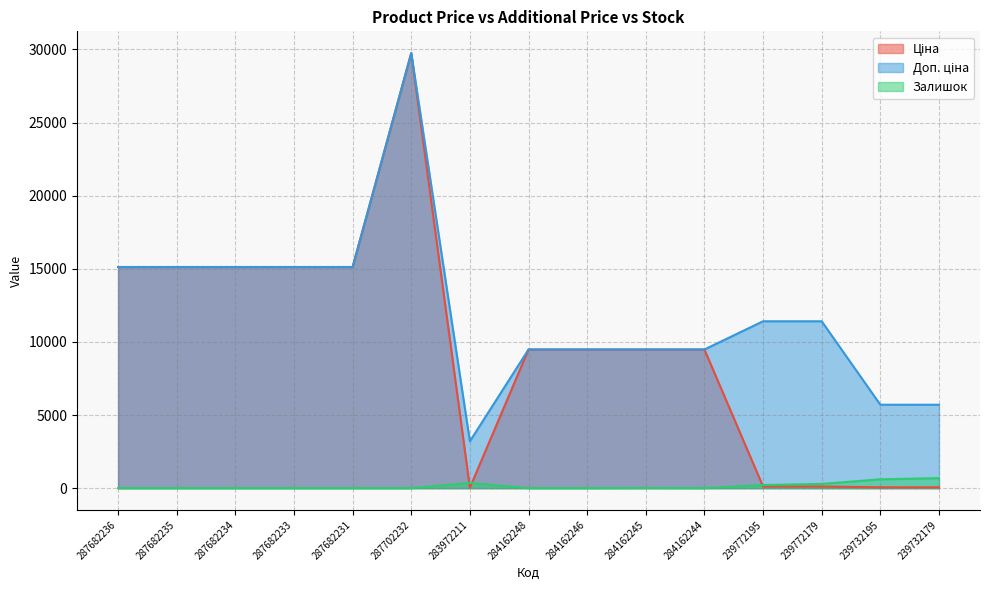

Rank the series at 239772179 from lowest to highest value.

Ціна, Залишок, Доп. ціна